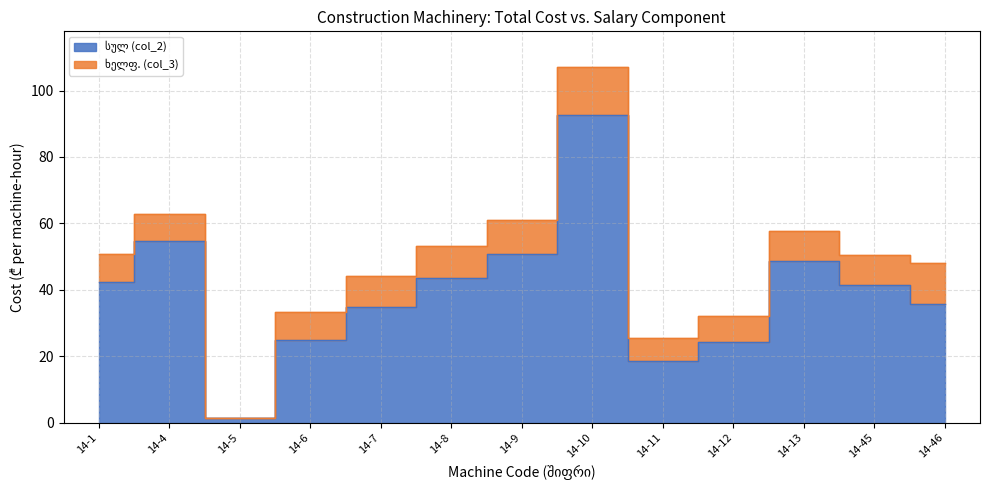

What is the change in value from 14-1 to 14-7?

-7.5